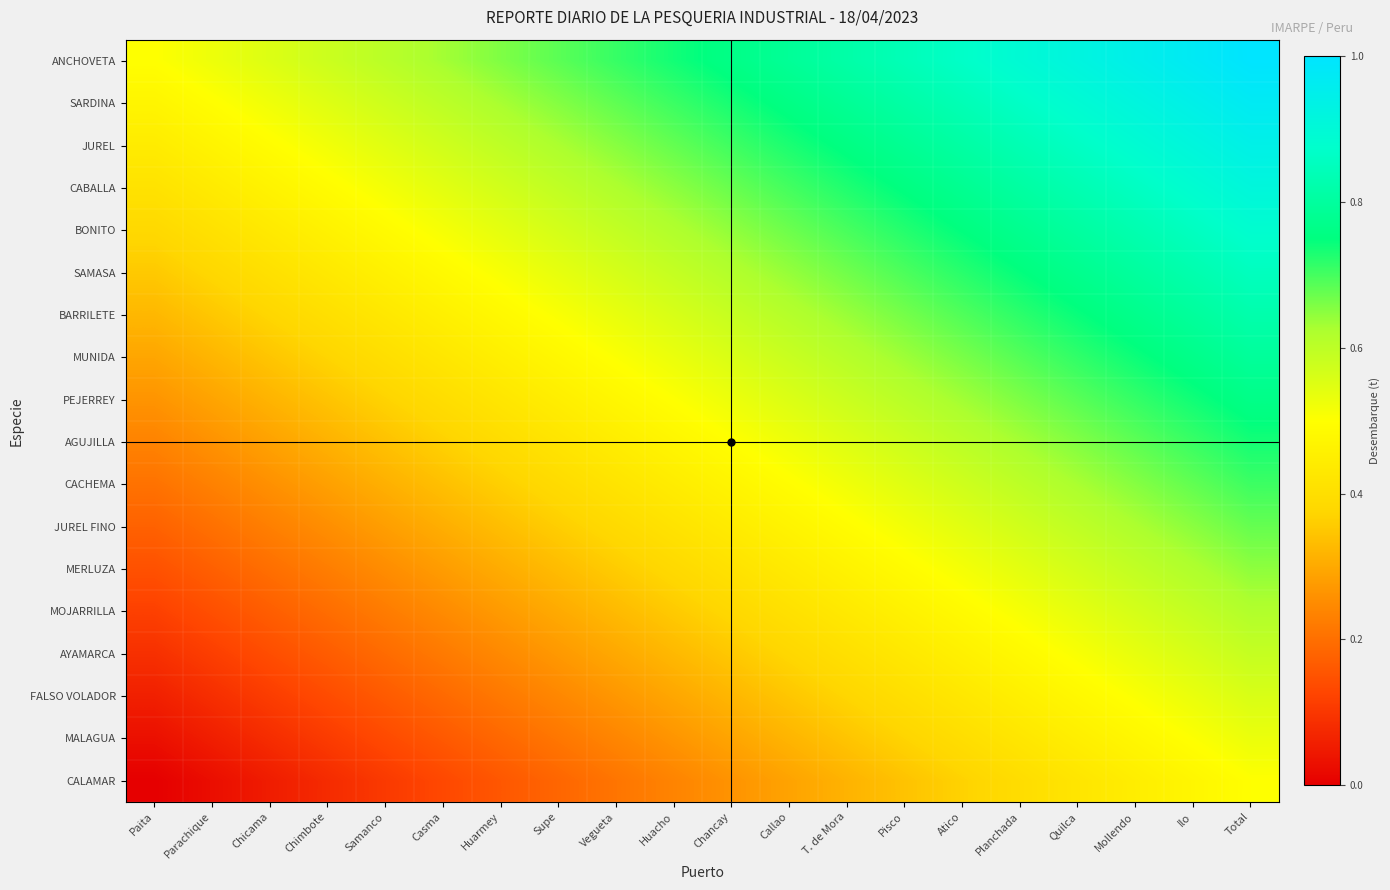

Rank the series by their maximum value, from lowest to highest.

CALAMAR, MALAGUA, FALSO VOLADOR, AYAMARCA, MOJARRILLA, MERLUZA, JUREL FINO, CACHEMA, AGUJILLA, PEJERREY, MUNIDA, BARRILETE, SAMASA, BONITO, CABALLA, JUREL, SARDINA, ANCHOVETA